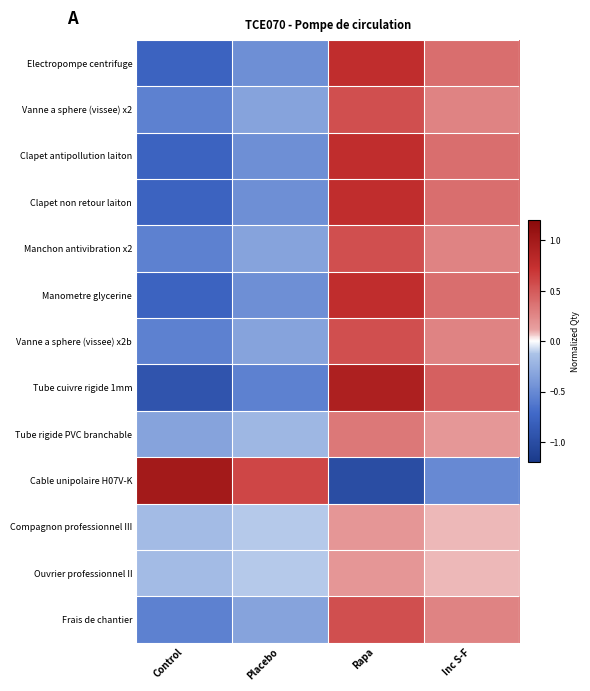

At how many categories does at least one series exceed 0?

4